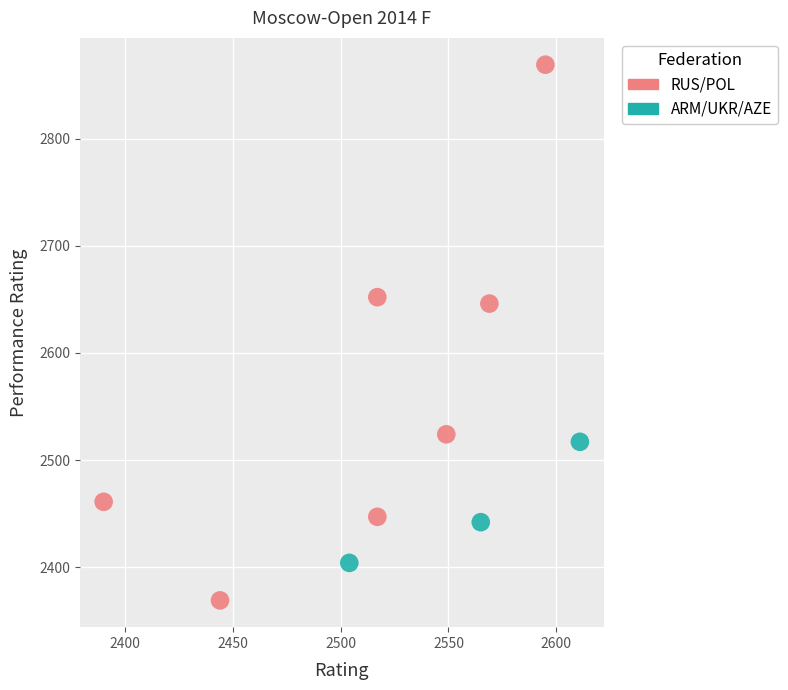

Which series has the widest spread of Y values?

RUS/POL